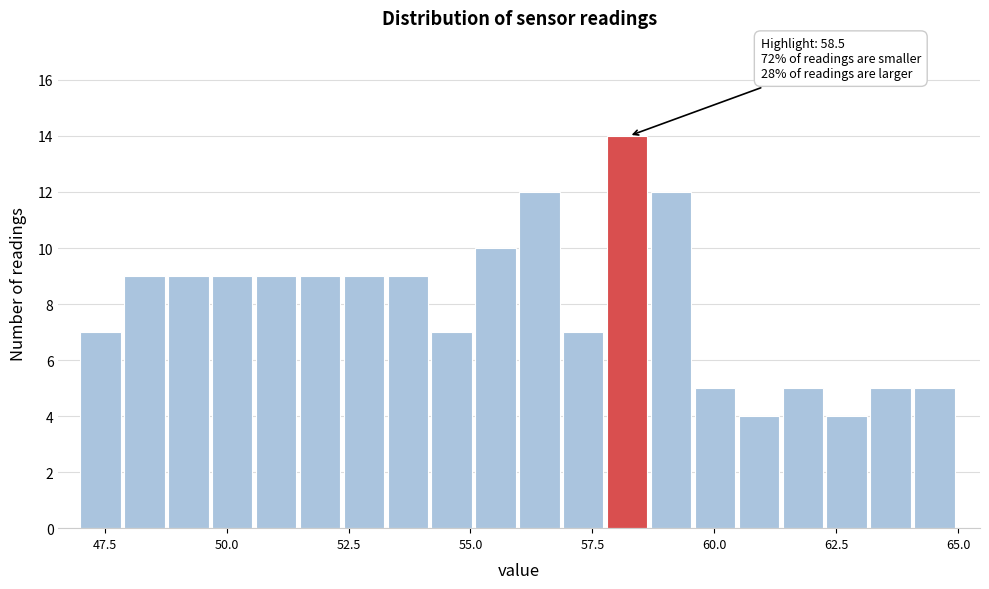

Around what value on the x-axis is the tallest bar? Give the approximate position of its centre, as read against the axis.

58.0